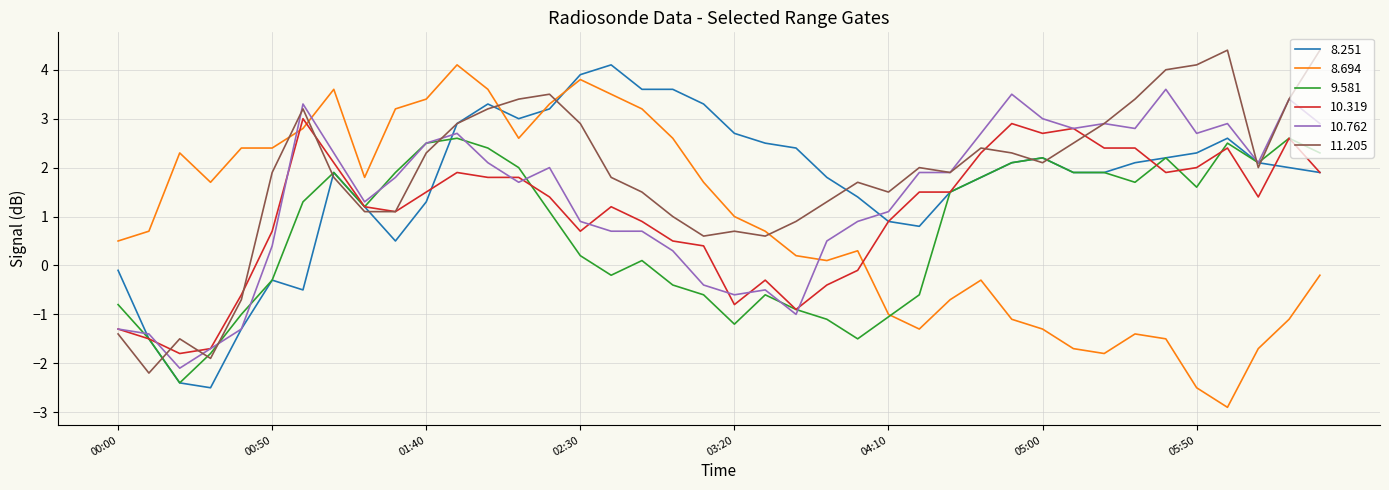

What is the maximum value for 8.694?

4.1